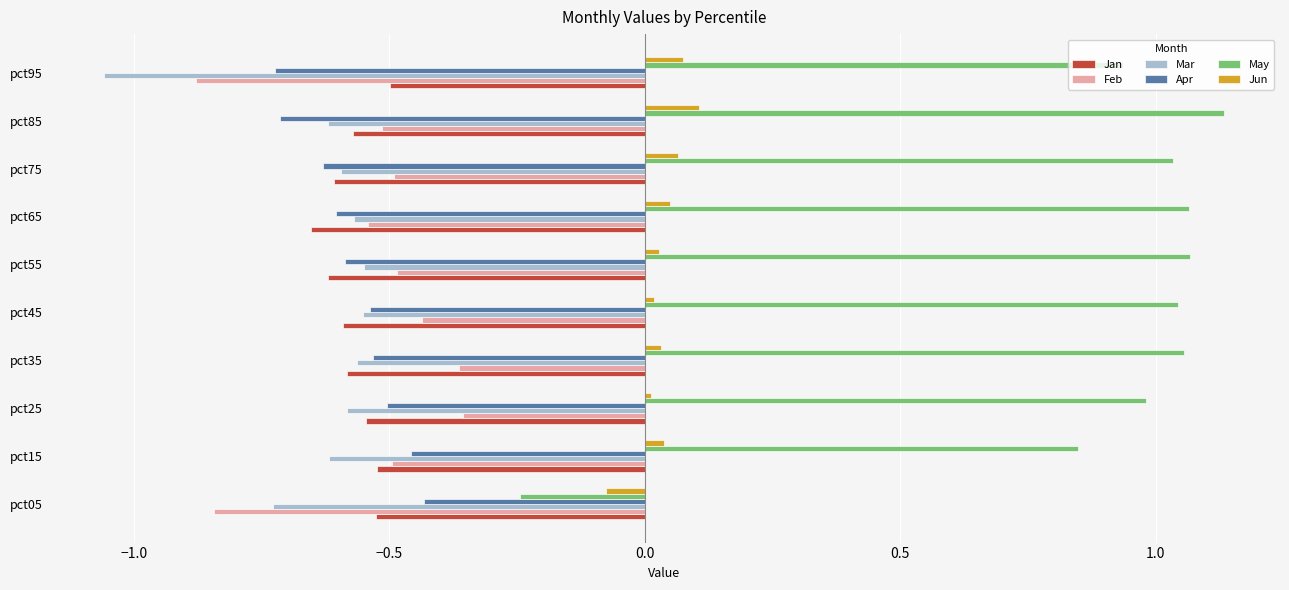

What is the sum of all Apr values?

-5.7